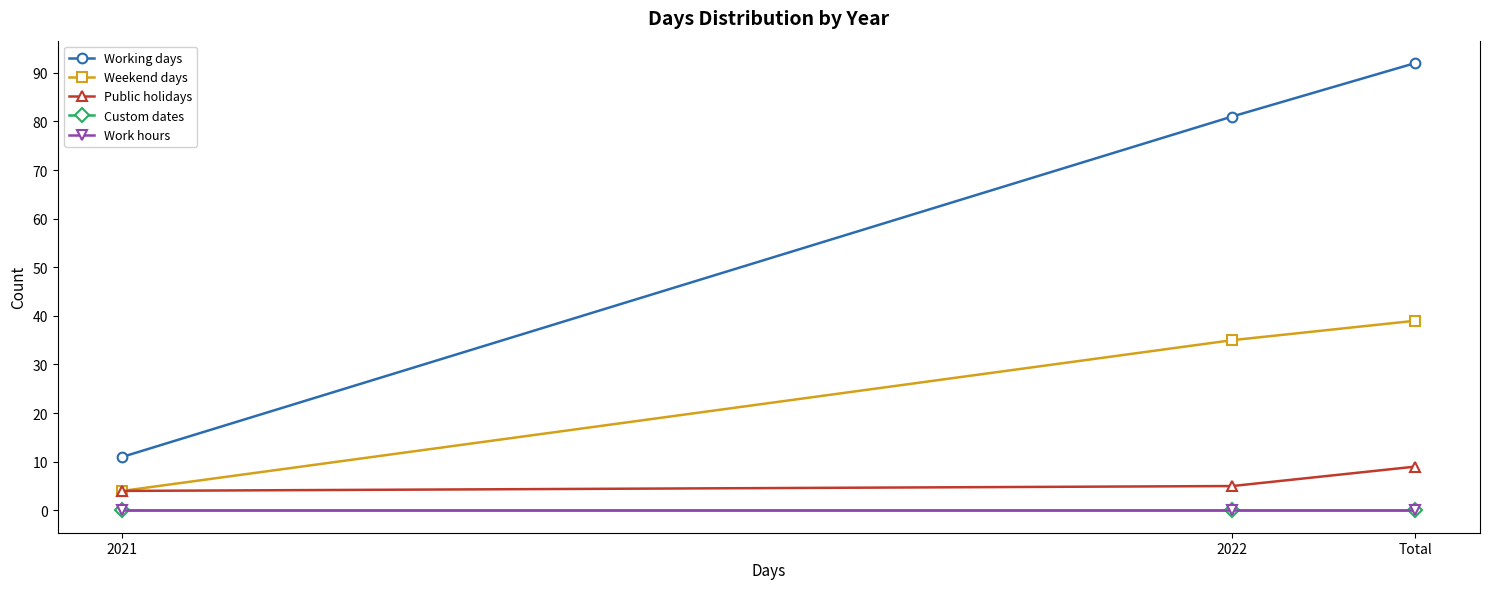

List the series in order of their peak value, highest first.

Working days, Weekend days, Public holidays, Custom dates, Work hours